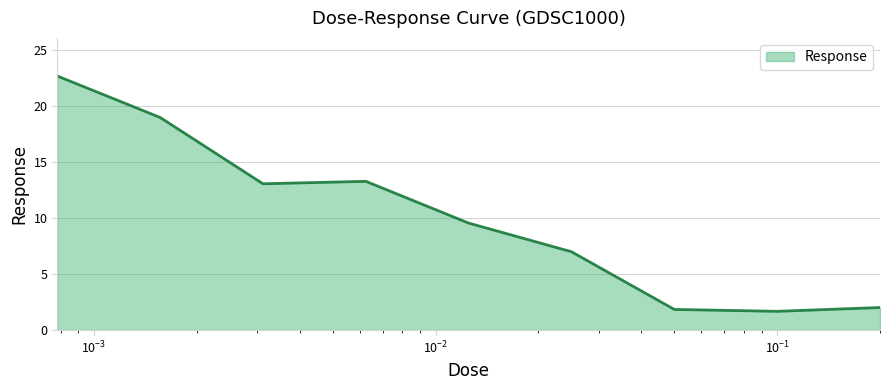

What is the smallest value displayed?

1.7